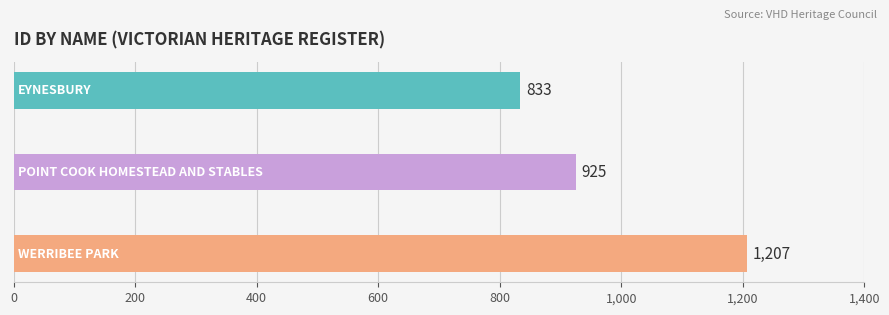

Count the values in the range 833 to 1207.

3